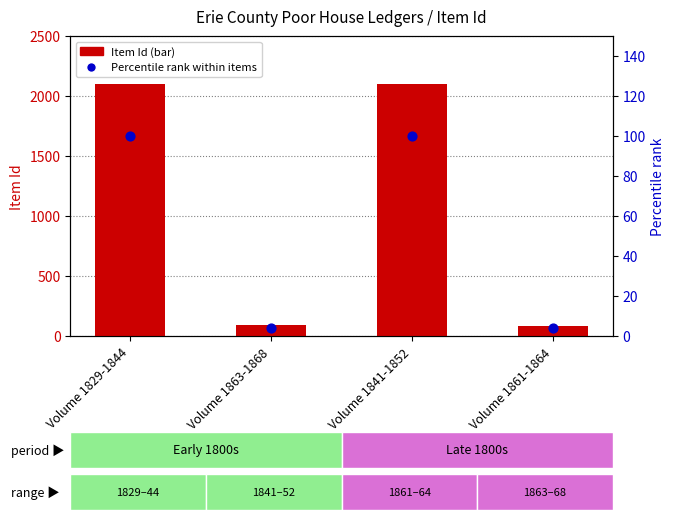

What are all the series names shown in the legend?

Item Id (bar), Percentile rank within items